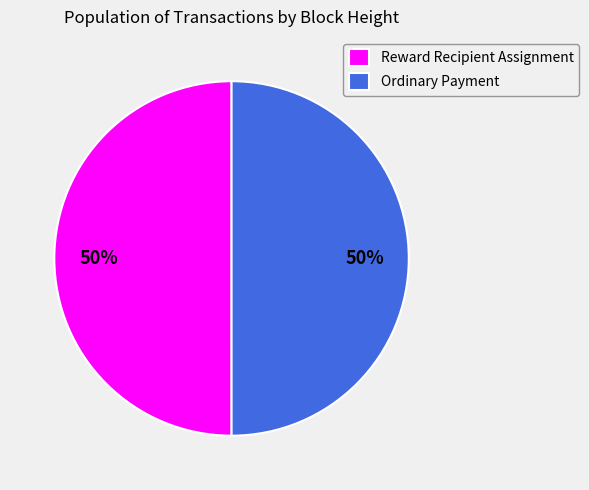

To the nearest percent, what percentage of the pie is Ordinary Payment?

50%